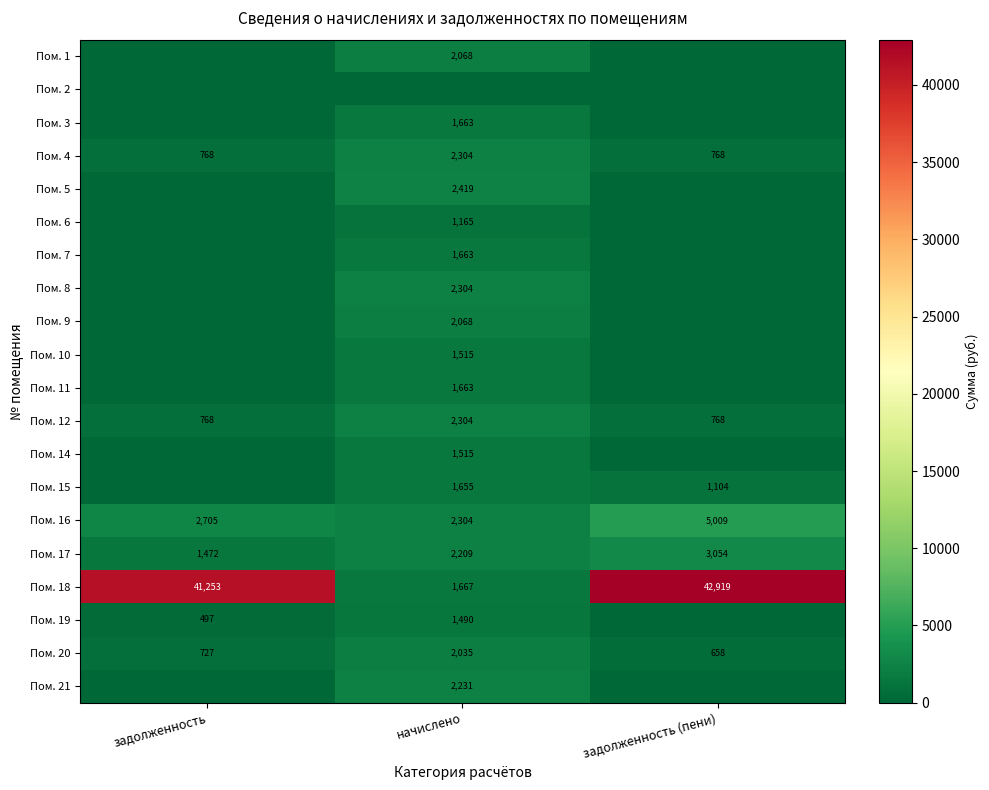

Is it true that Пом. 18 equals 19275.5 at задолженность (пени)?

False